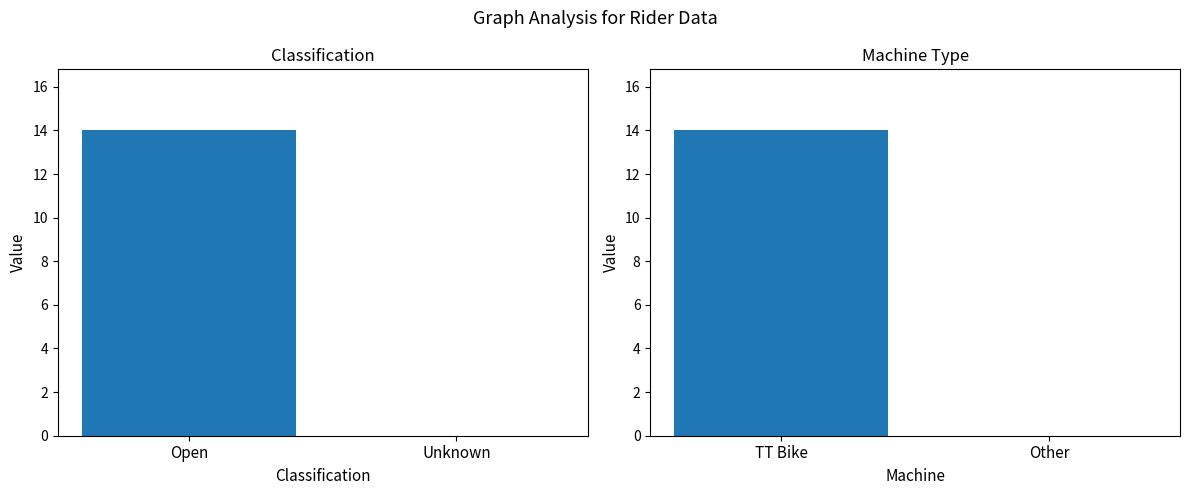

What is the difference between the Machine Count values at Other and TT Bike?

14